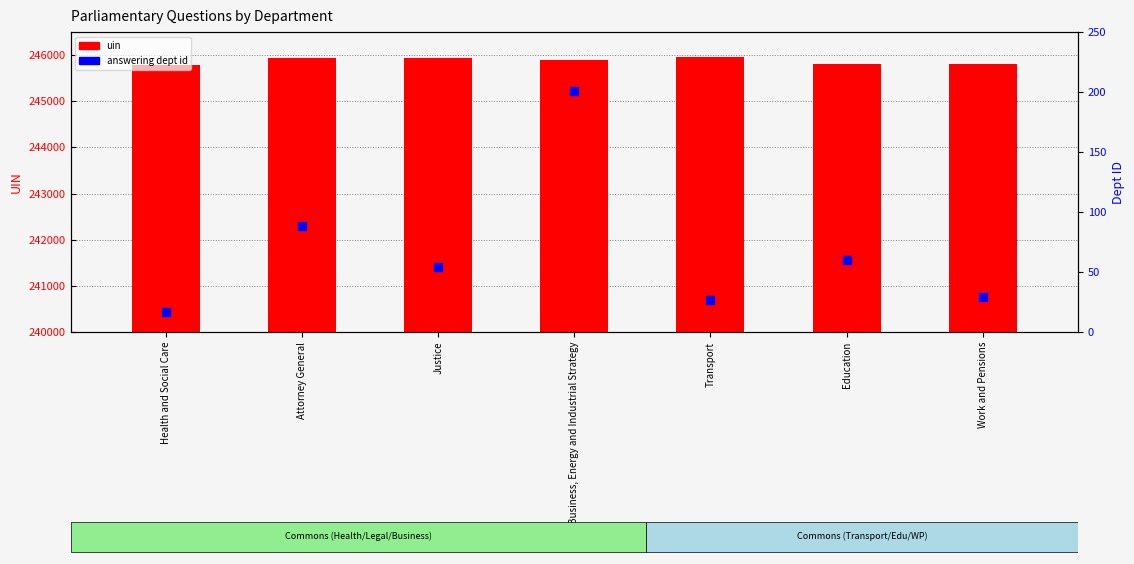

What is the total value across all series at Health and Social Care?

245810